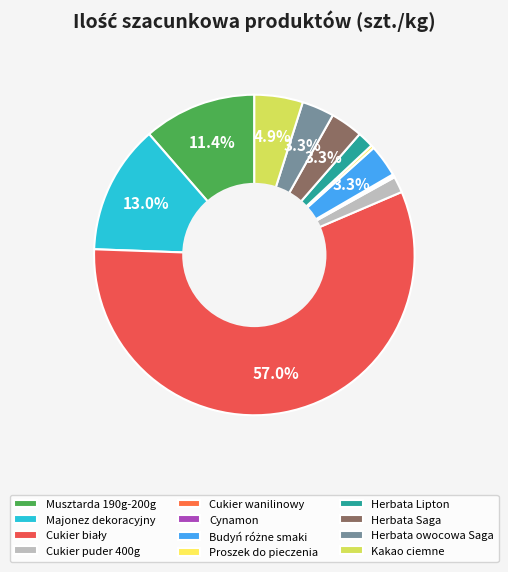

Rank the categories by value from lowest to highest.

Cukier wanilinowy, Cynamon, Proszek do pieczenia, Cukier puder 400g, Herbata Lipton, Budyń różne smaki, Herbata Saga, Herbata owocowa Saga, Kakao ciemne, Musztarda 190g-200g, Majonez dekoracyjny, Cukier biały